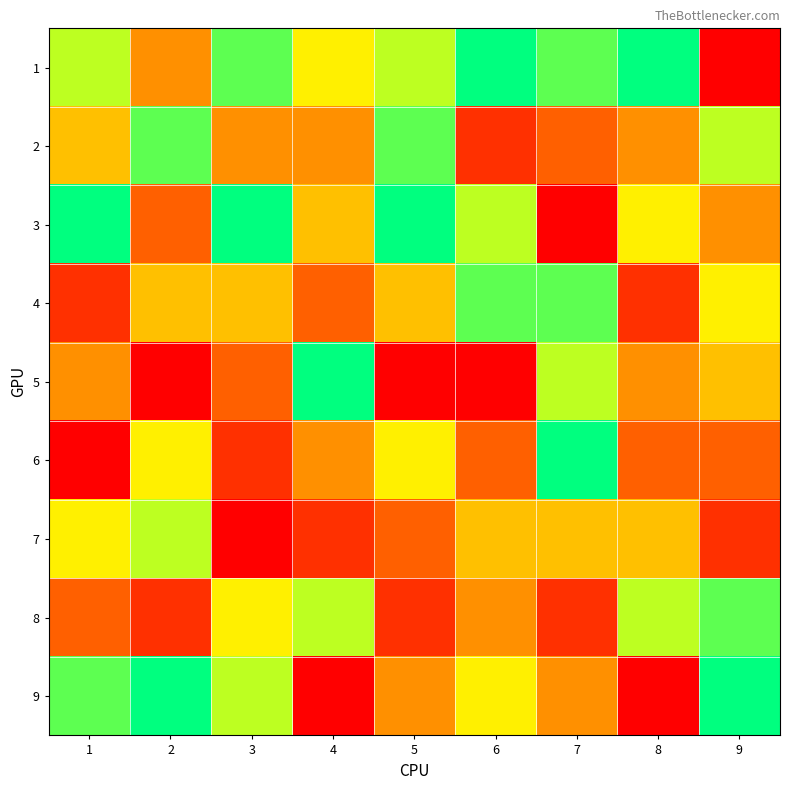

At which category does the chart reach its minimum across all series?

9